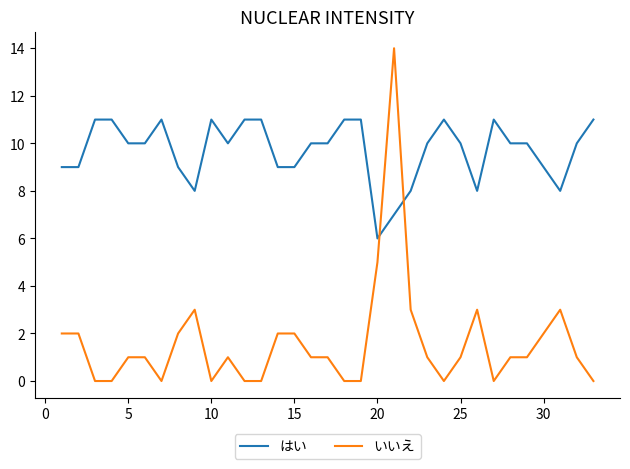

Which series has the largest range (max minus min)?

いいえ